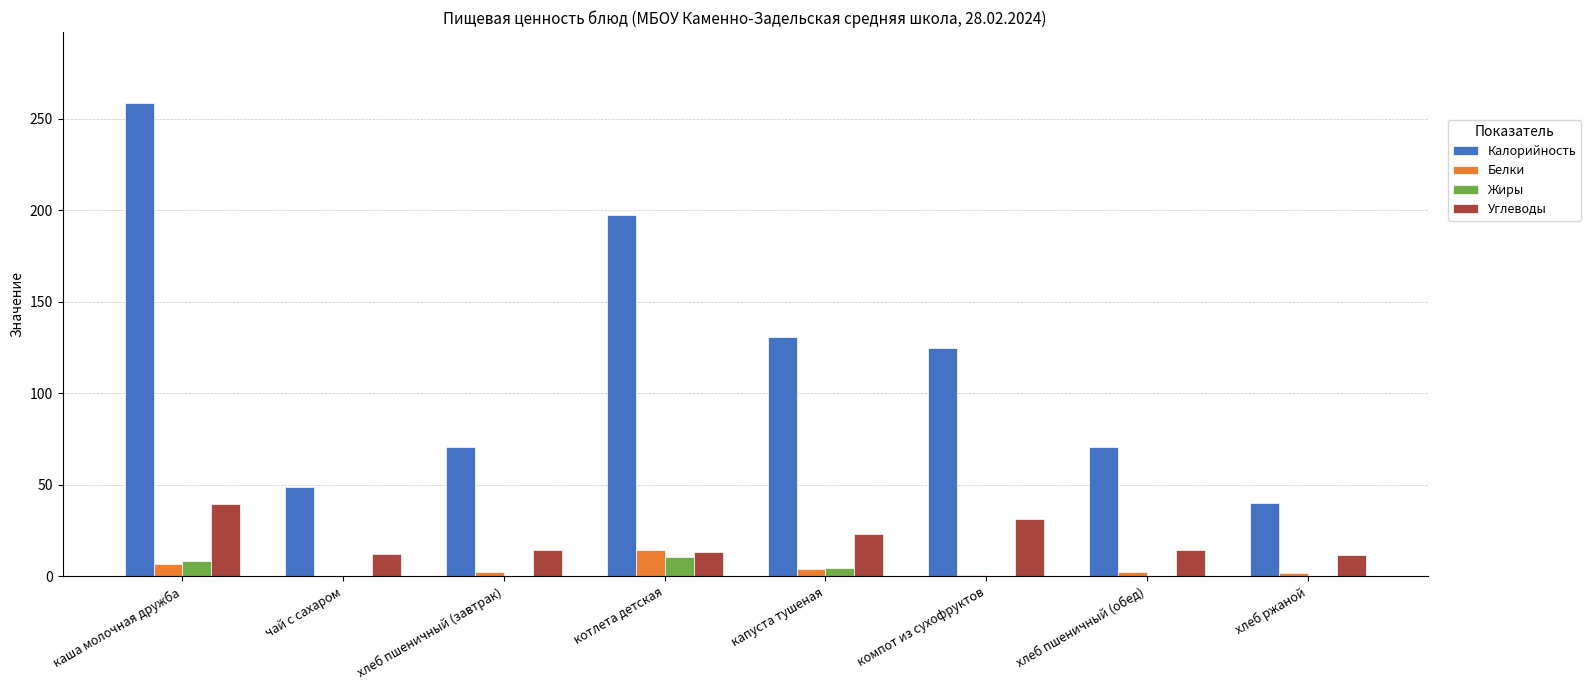

True or false: Жиры has a value of 4.8 at капуста тушеная.

True